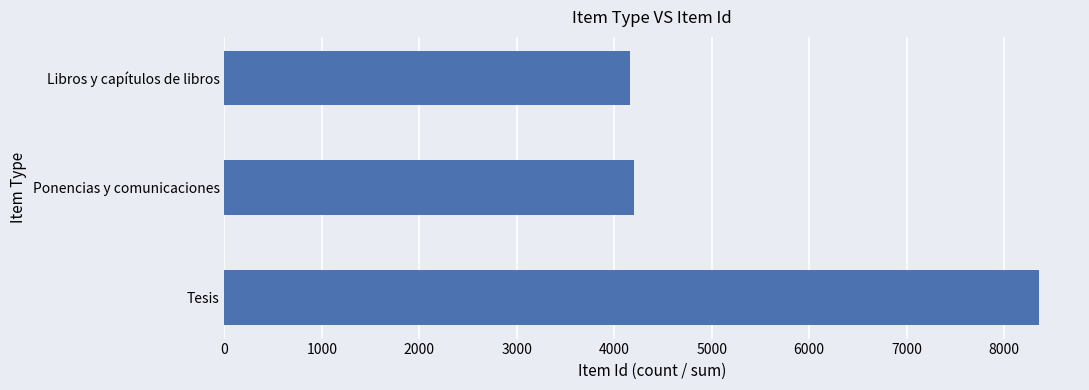

At which label is the value closest to 6259?

Ponencias y comunicaciones